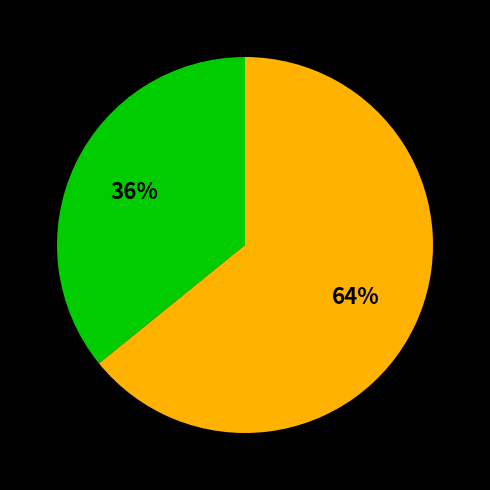

Does any single category account for the majority?

Yes